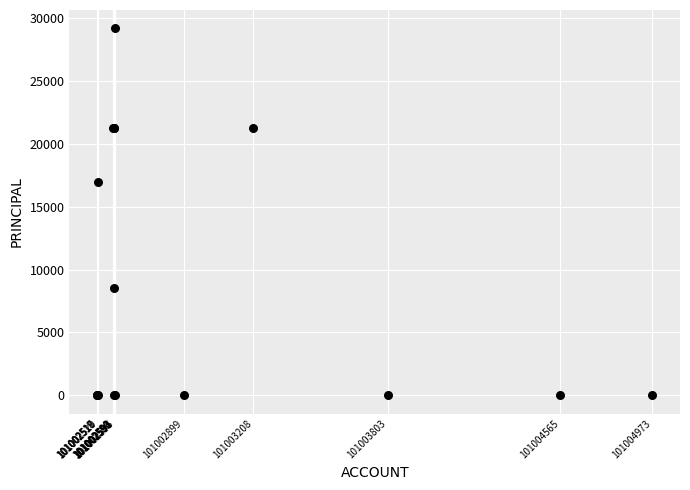

What Y value in the scatter plot is closest to 14600?

17000